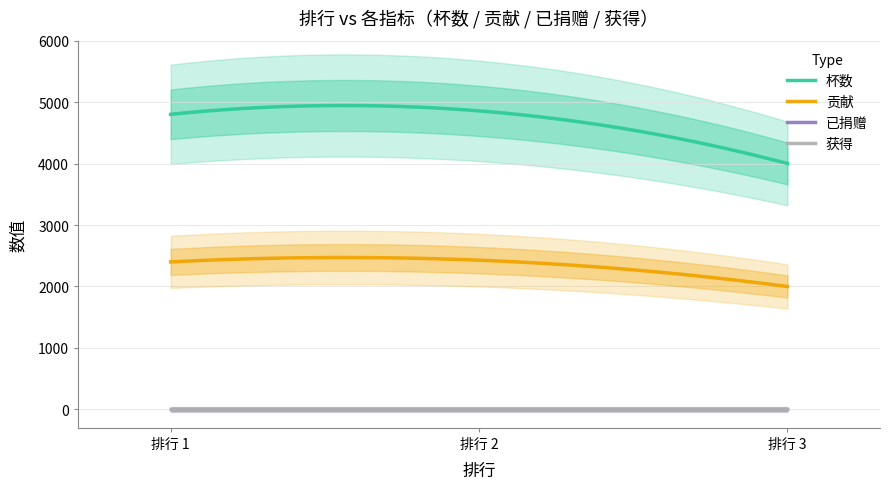

At 3, list the series in order from smallest to largest.

已捐赠, 获得, 贡献, 杯数